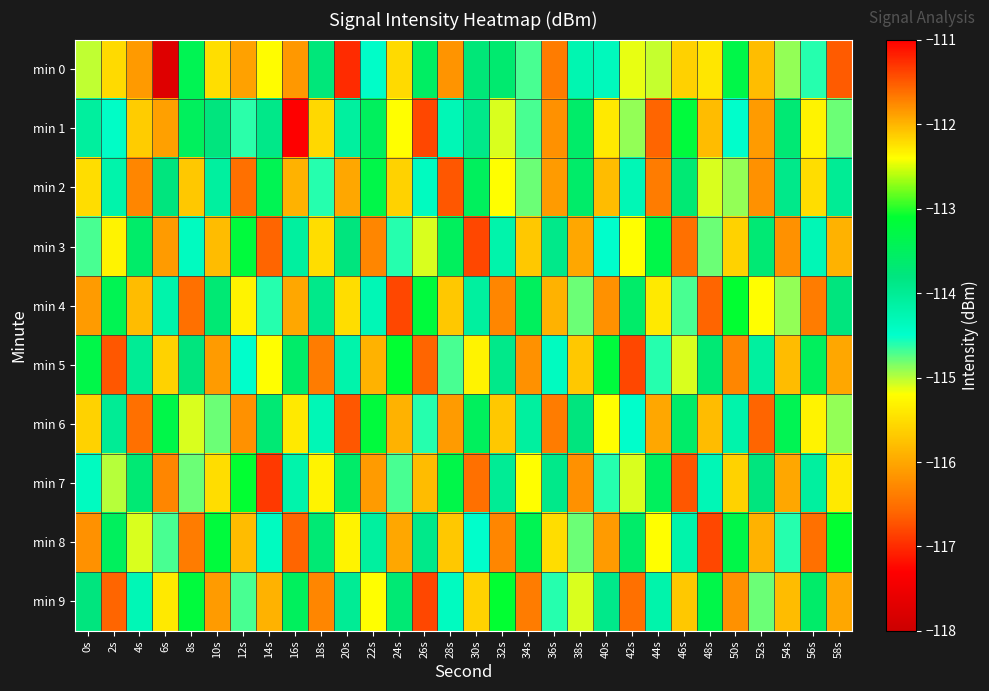

What is the spread (max minus min) of values at 28s?

3.4